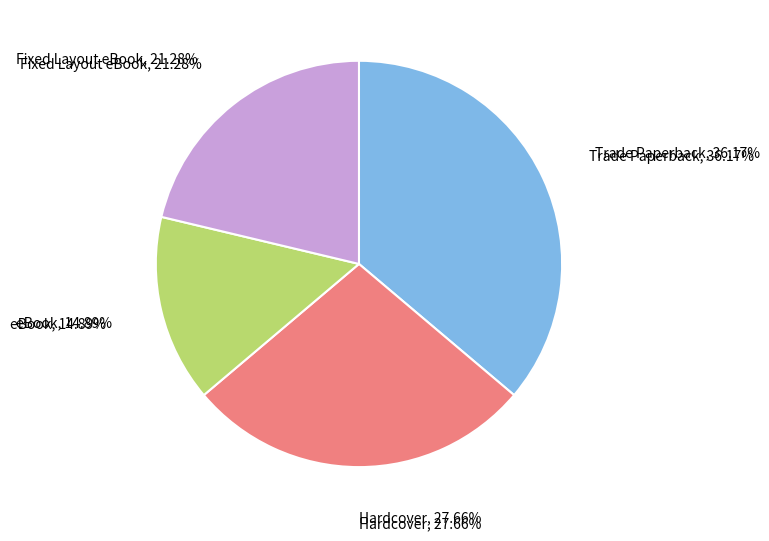

How many slices are in this pie chart?

4